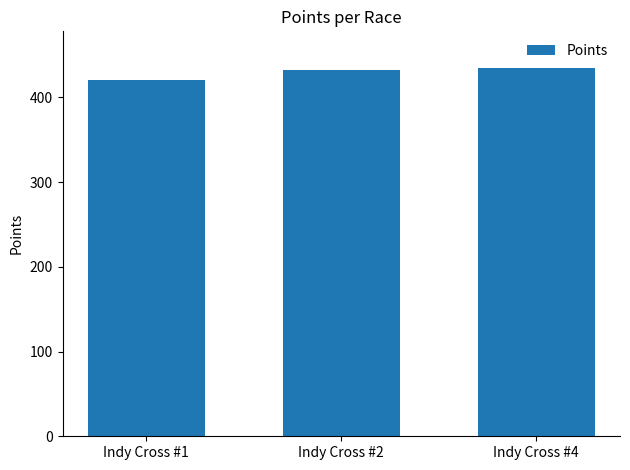

How many values exceed 432?

2